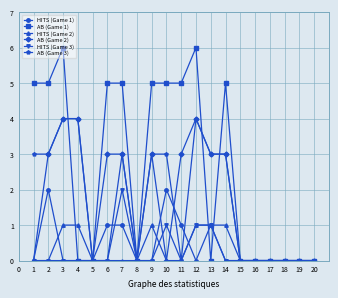

True or false: HITS (Game 2) has a value of 1 at 13.

True